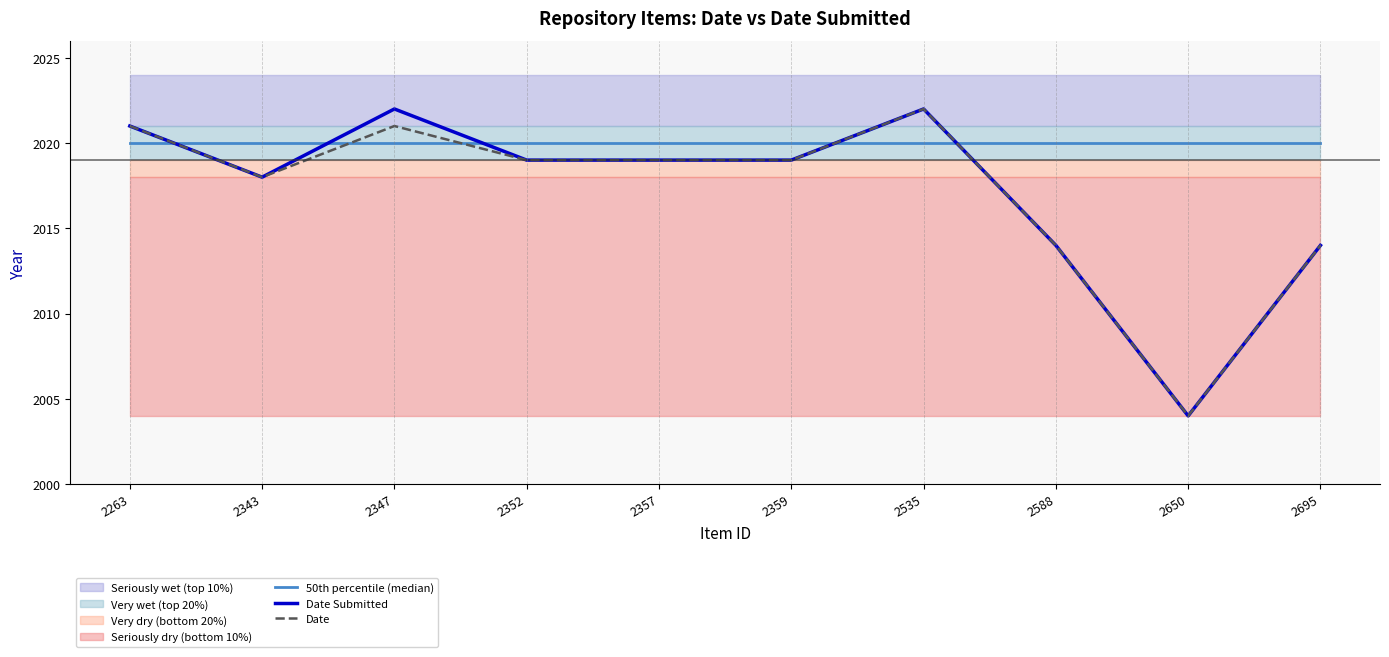

True or false: 50th percentile (median) has a value of 2020 at 2535.

True